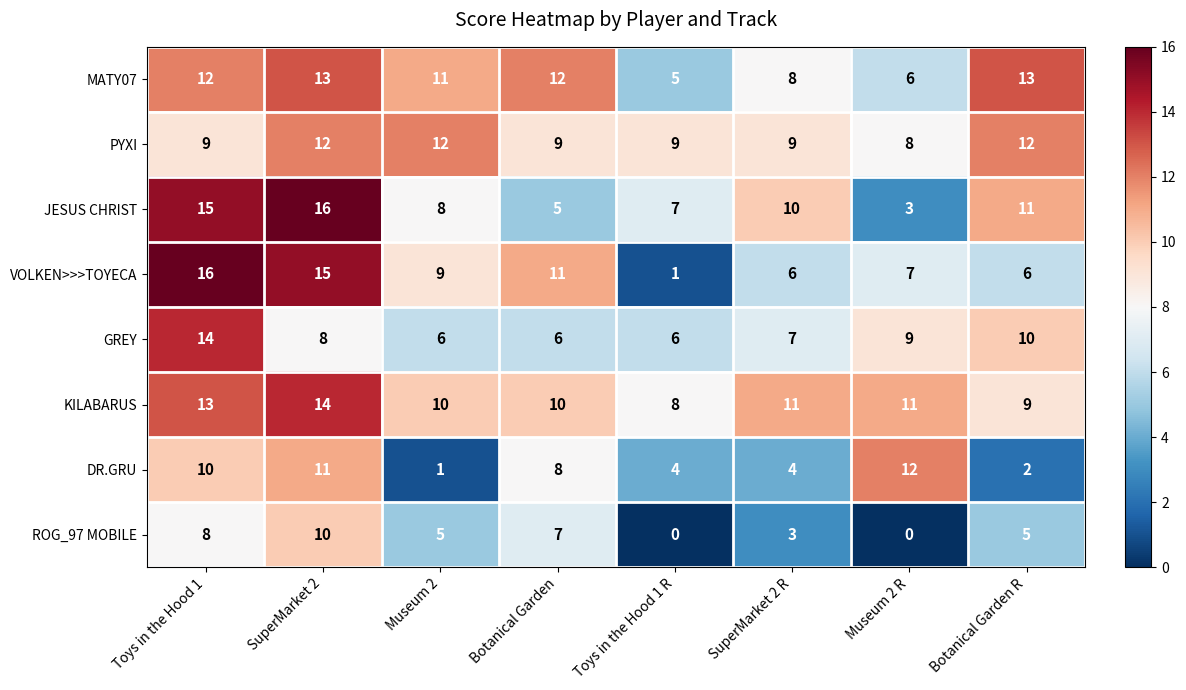

What is the difference between the maximum and minimum values in the MATY07 series?

8